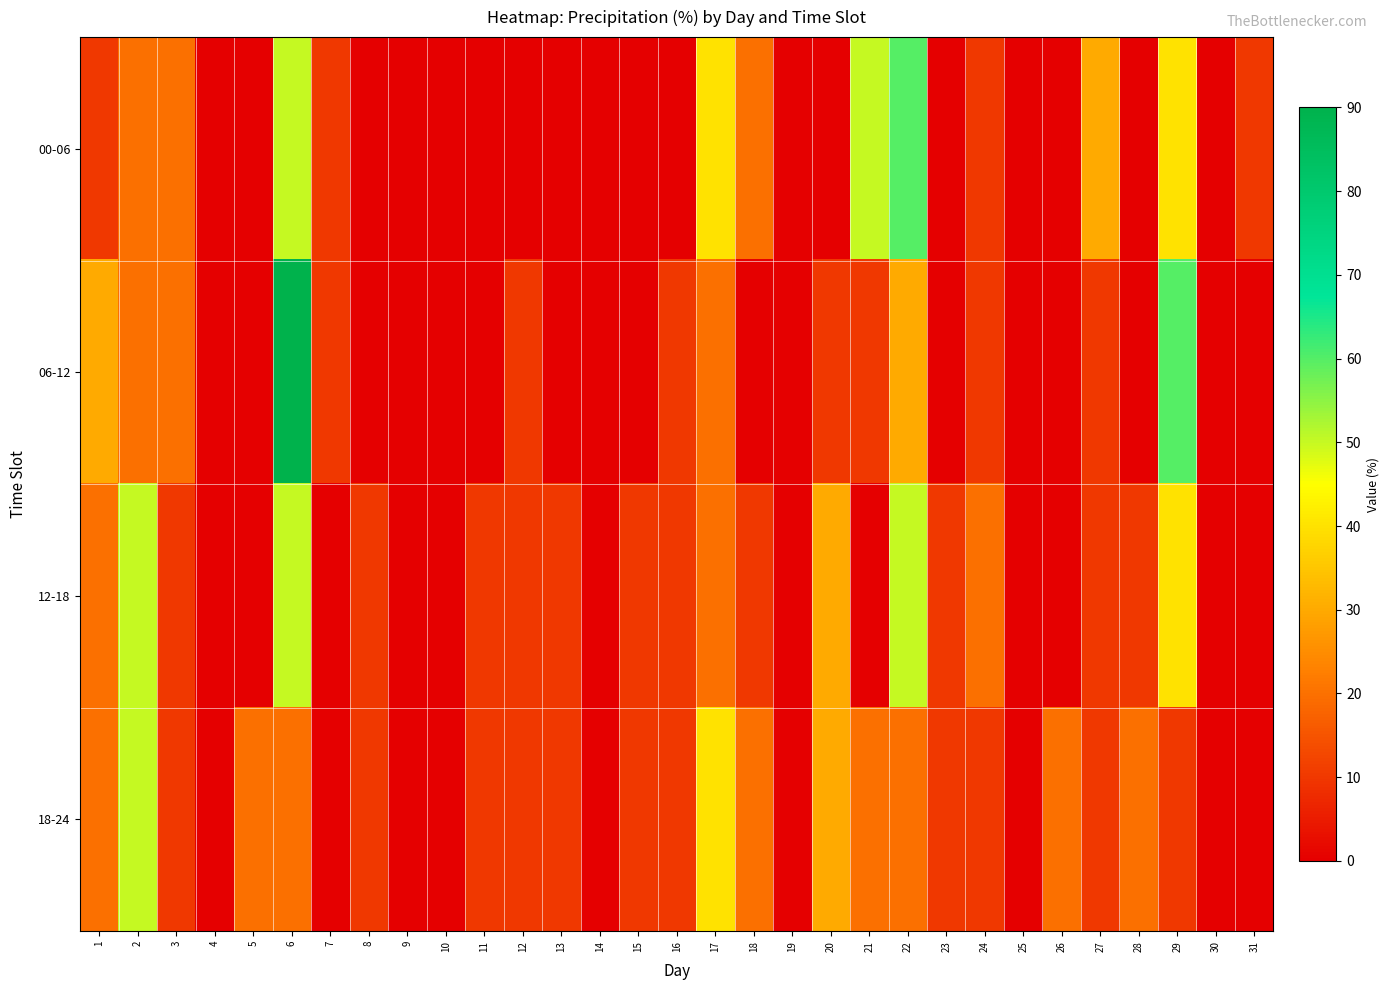

Reading left to right, extract all data points from this chart.

00-06: 1=10	2=20	3=20	4=0	5=0	6=50	7=10	8=0	9=0	10=0	11=0	12=0	13=0	14=0	15=0	16=0	17=40	18=20	19=0	20=0	21=50	22=60	23=0	24=10	25=0	26=0	27=30	28=0	29=40	30=0	31=10
06-12: 1=30	2=20	3=20	4=0	5=0	6=90	7=10	8=0	9=0	10=0	11=0	12=10	13=0	14=0	15=0	16=10	17=20	18=0	19=0	20=10	21=10	22=30	23=0	24=10	25=0	26=0	27=10	28=0	29=60	30=0	31=0
12-18: 1=20	2=50	3=10	4=0	5=0	6=50	7=0	8=10	9=0	10=0	11=10	12=10	13=10	14=0	15=10	16=10	17=20	18=10	19=0	20=30	21=0	22=50	23=10	24=20	25=0	26=0	27=10	28=10	29=40	30=0	31=0
18-24: 1=20	2=50	3=10	4=0	5=20	6=20	7=0	8=10	9=0	10=0	11=10	12=10	13=10	14=0	15=10	16=10	17=40	18=20	19=0	20=30	21=20	22=20	23=10	24=10	25=0	26=20	27=10	28=20	29=10	30=0	31=0